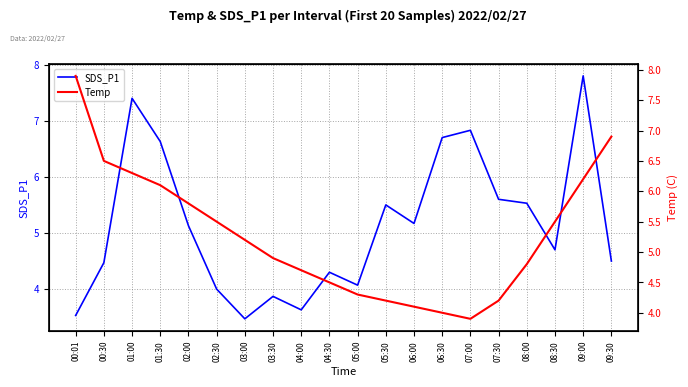

At which category does the chart reach its minimum across all series?

03:00